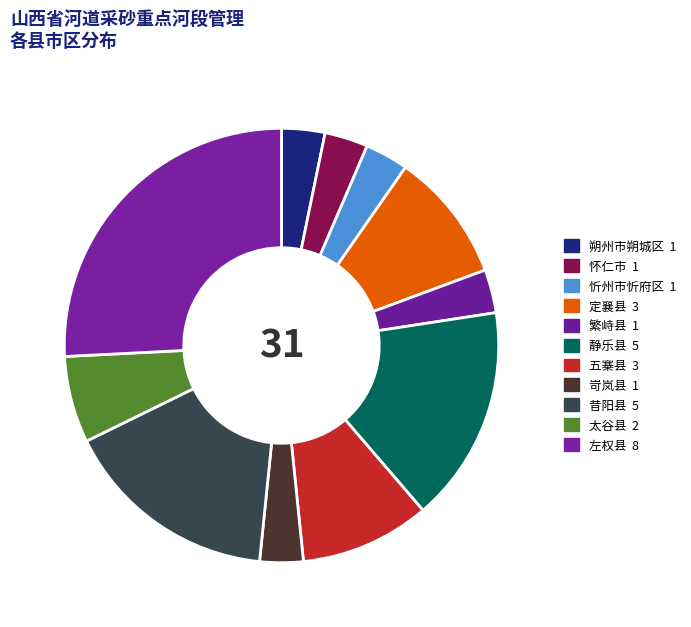

What percentage do 太谷县 and 静乐县 together represent?

22.6%